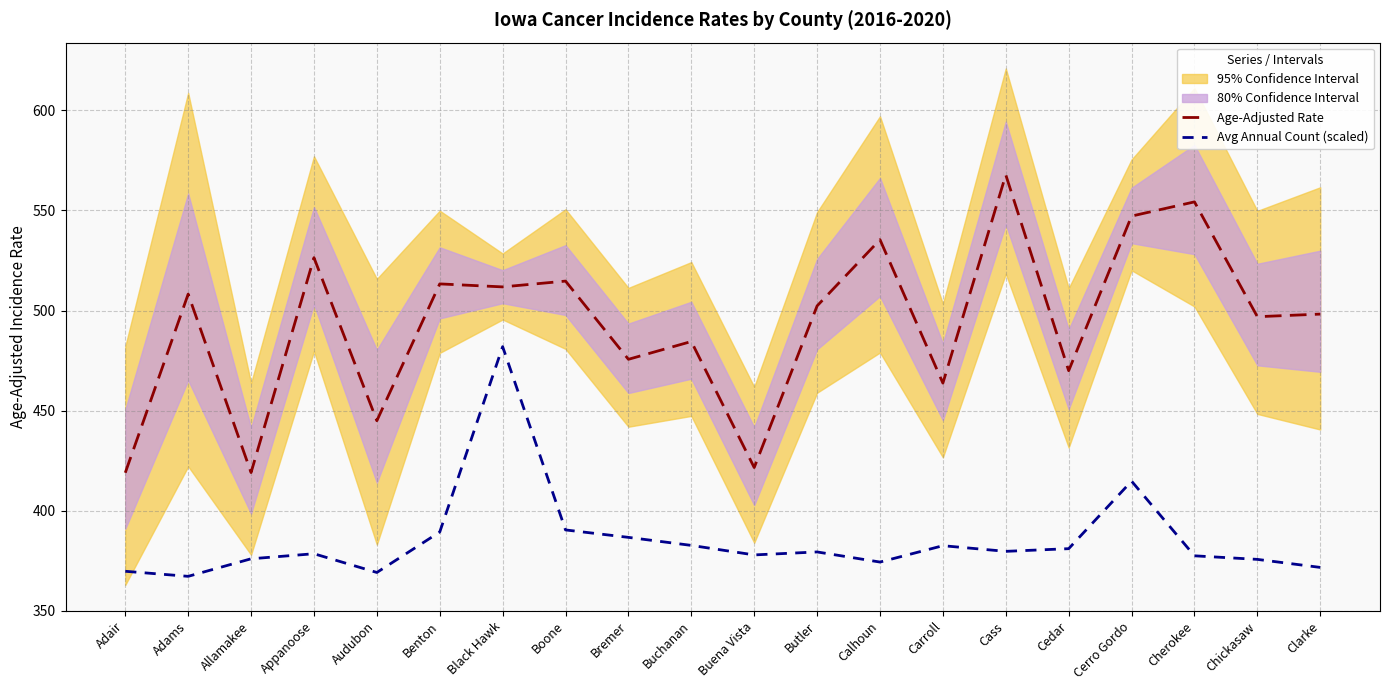

At how many categories does at least one series exceed 505?

9